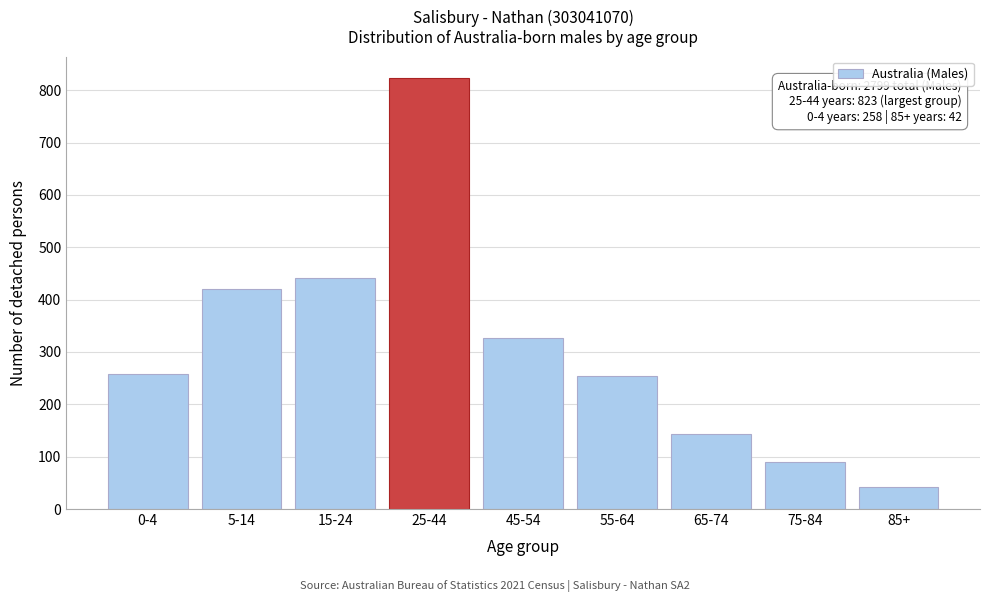

The value at 5-14 is 599. True or false?

False